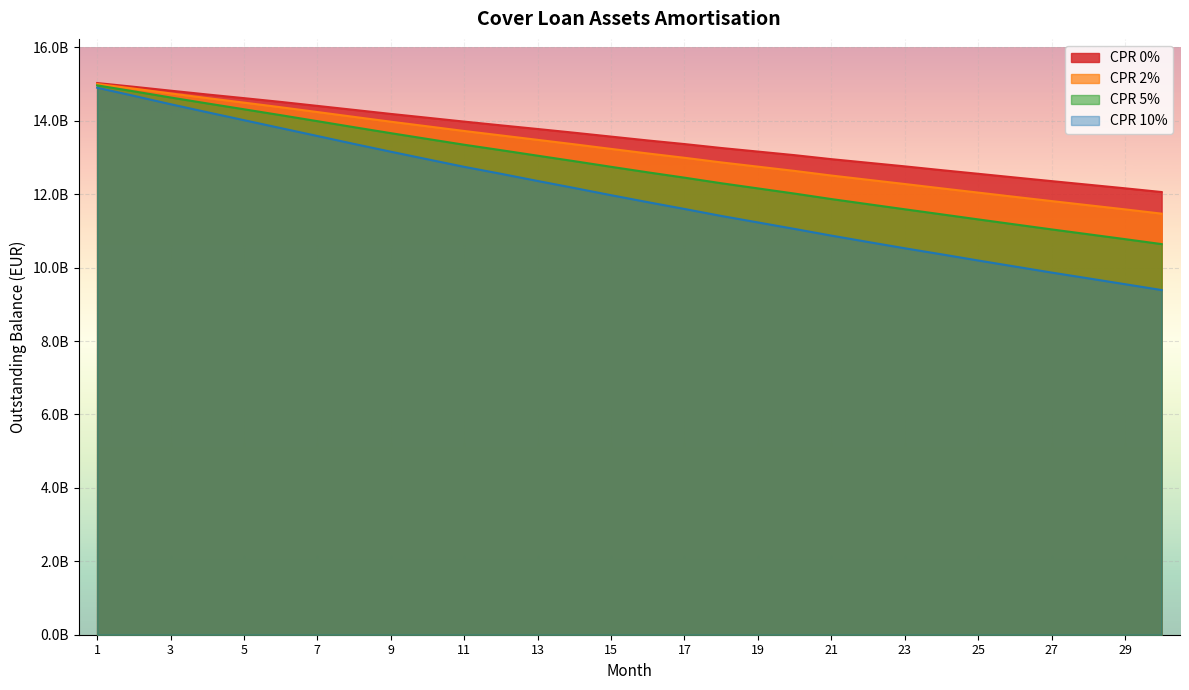

Between 28 and 12, which is larger?

12